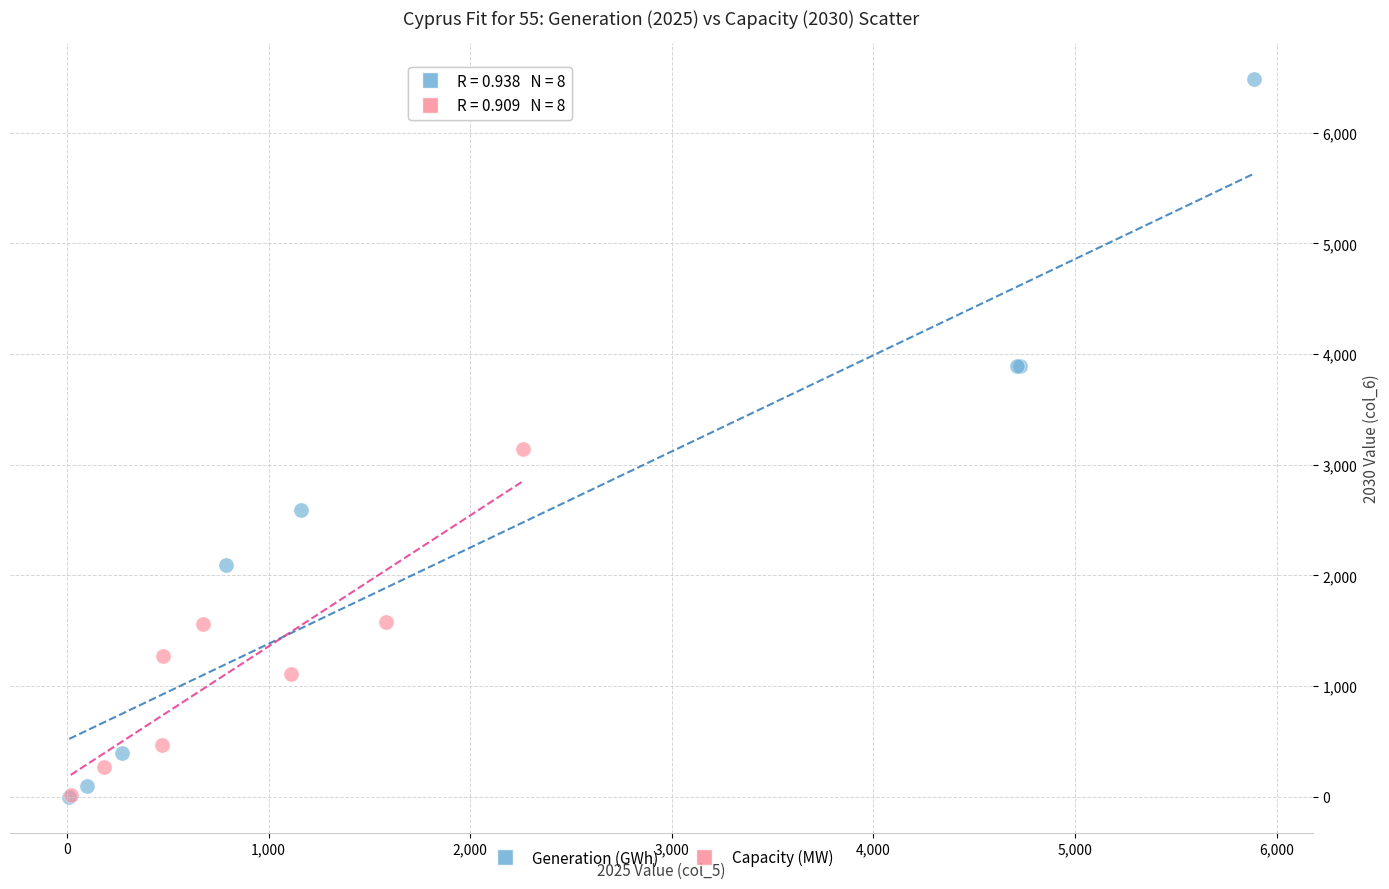

Which series contains the highest Y value?

Generation (GWh)